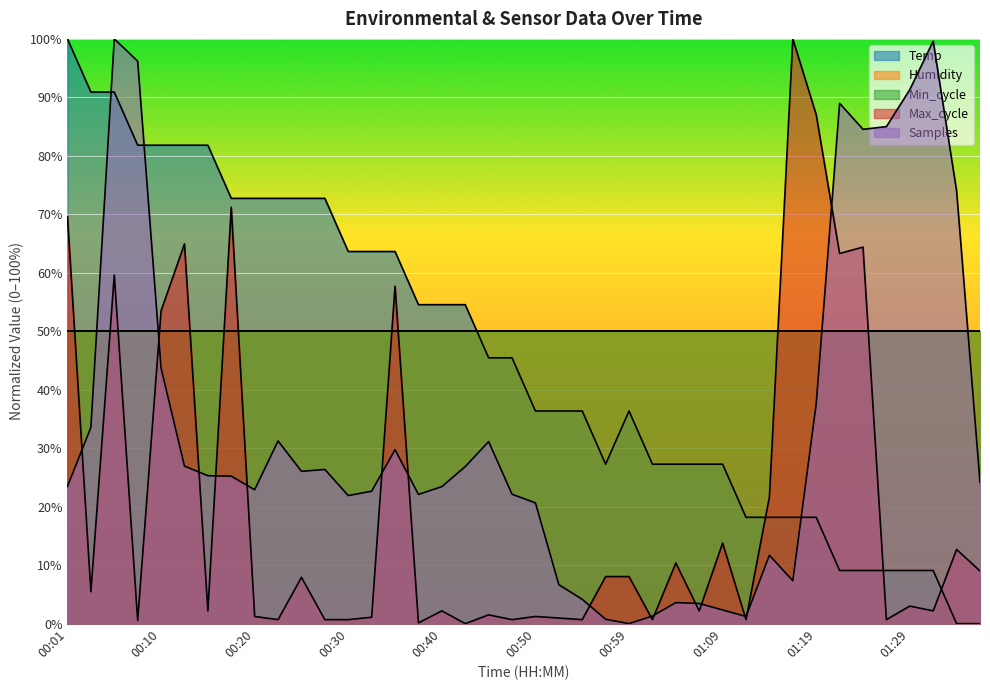

What is the maximum value shown in the chart?

100.0